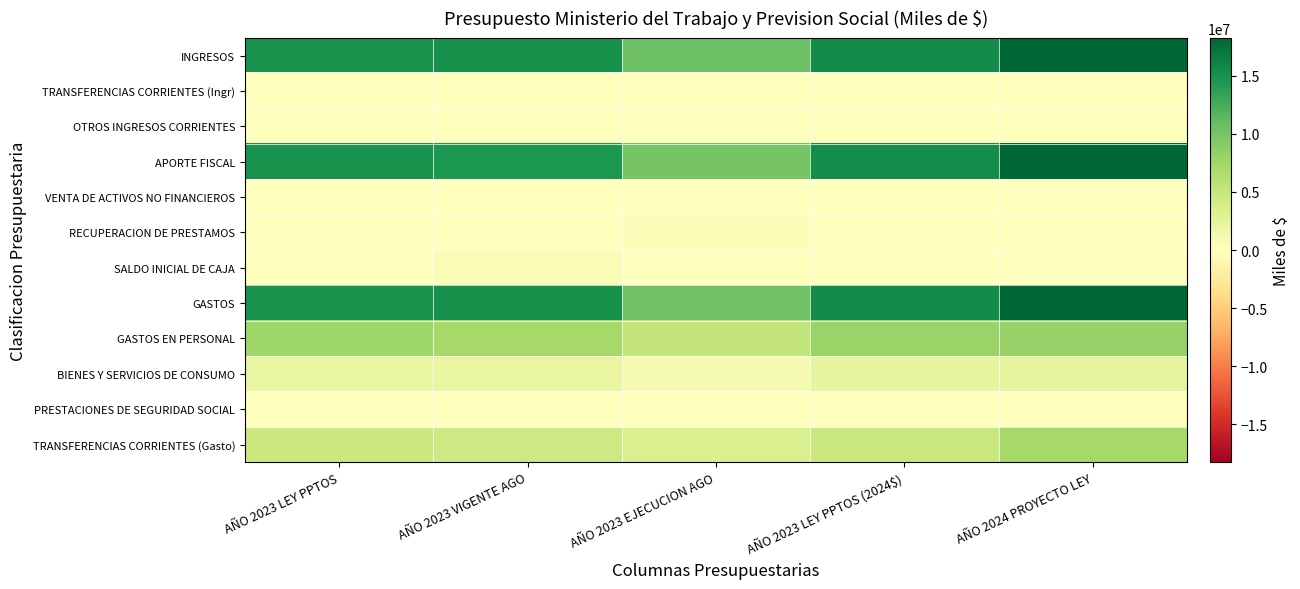

Count the number of data series in this chart.

12